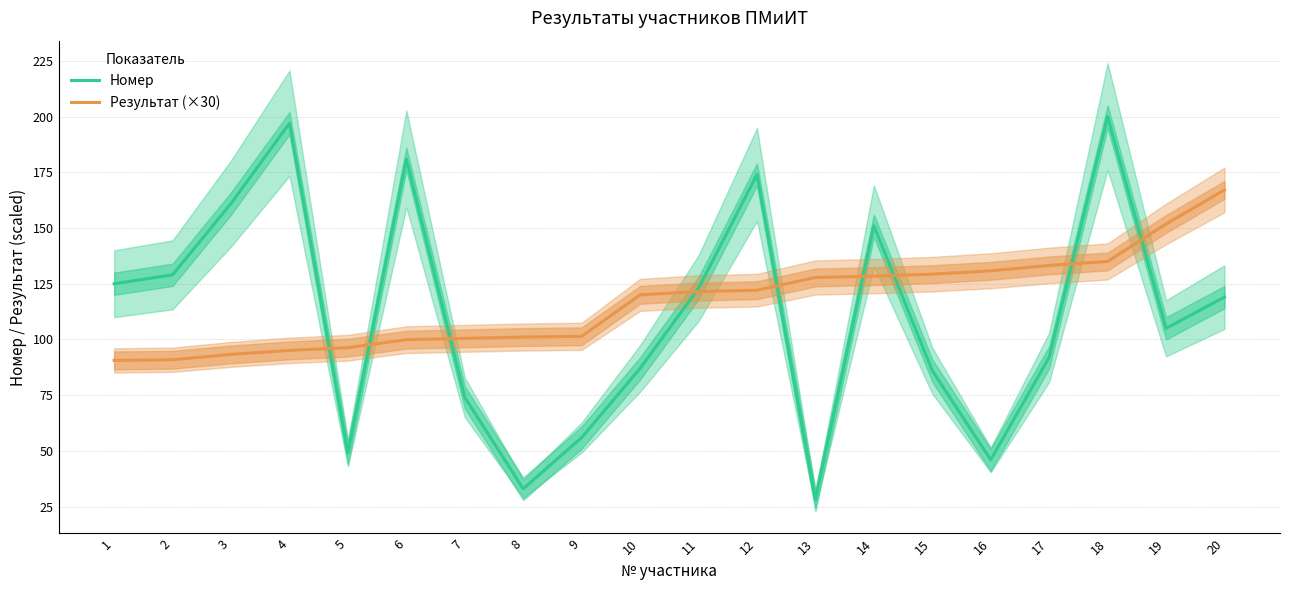

How many values in the Номер series are below 119?

10